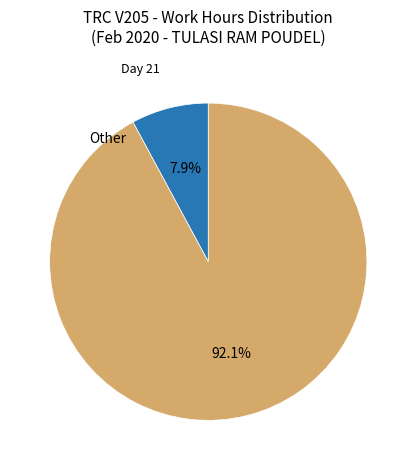

How many slices are in this pie chart?

2